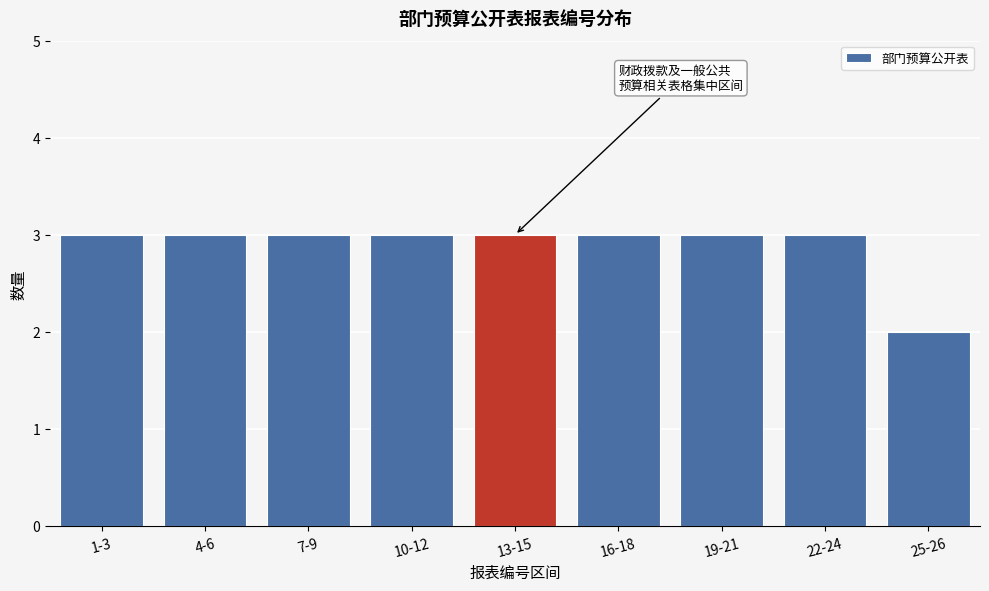

Reading left to right, transcribe all the data shown in this chart.

3	3	3	3	3	3	3	3	2